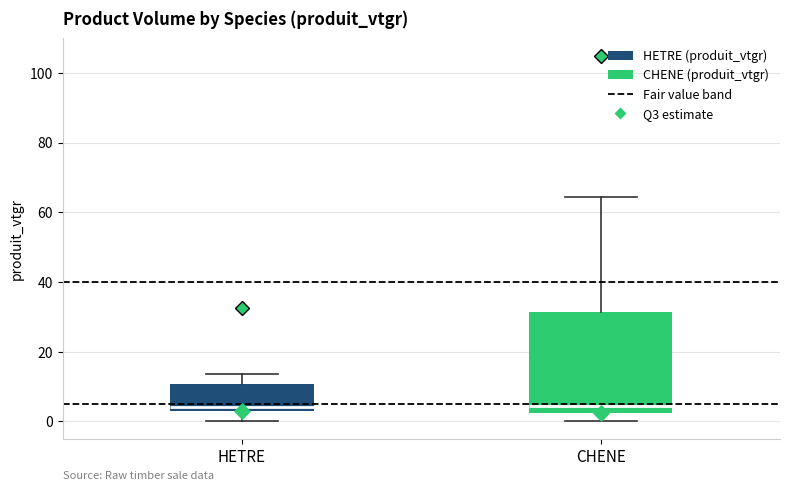

Reading left to right, transcribe this box plot: for each box, give where its median line is, the range the box spans, and where its two whiskers end, as read against the y-axis. The values are not printed on the chart, so give them approximately, as read against the axis.

HETRE: median 4 (just above the box's lower edge), box 4 to 10, whiskers 0 to 14
CHENE: median 4, box 2 to 32, whiskers 0 to 64